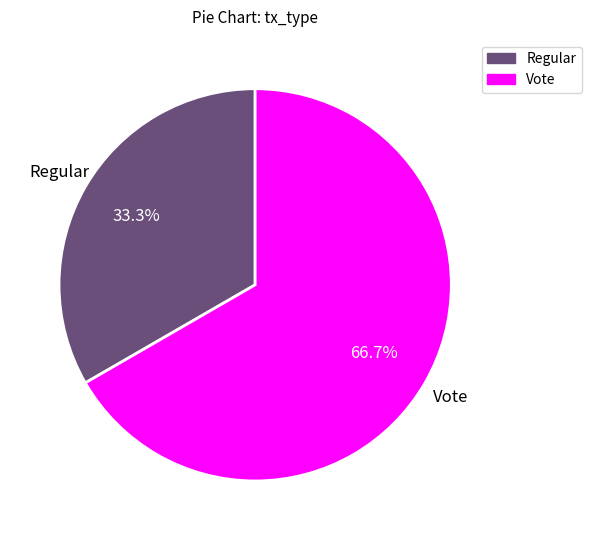

What is the ratio of the value at Regular to the value at Vote?

0.5